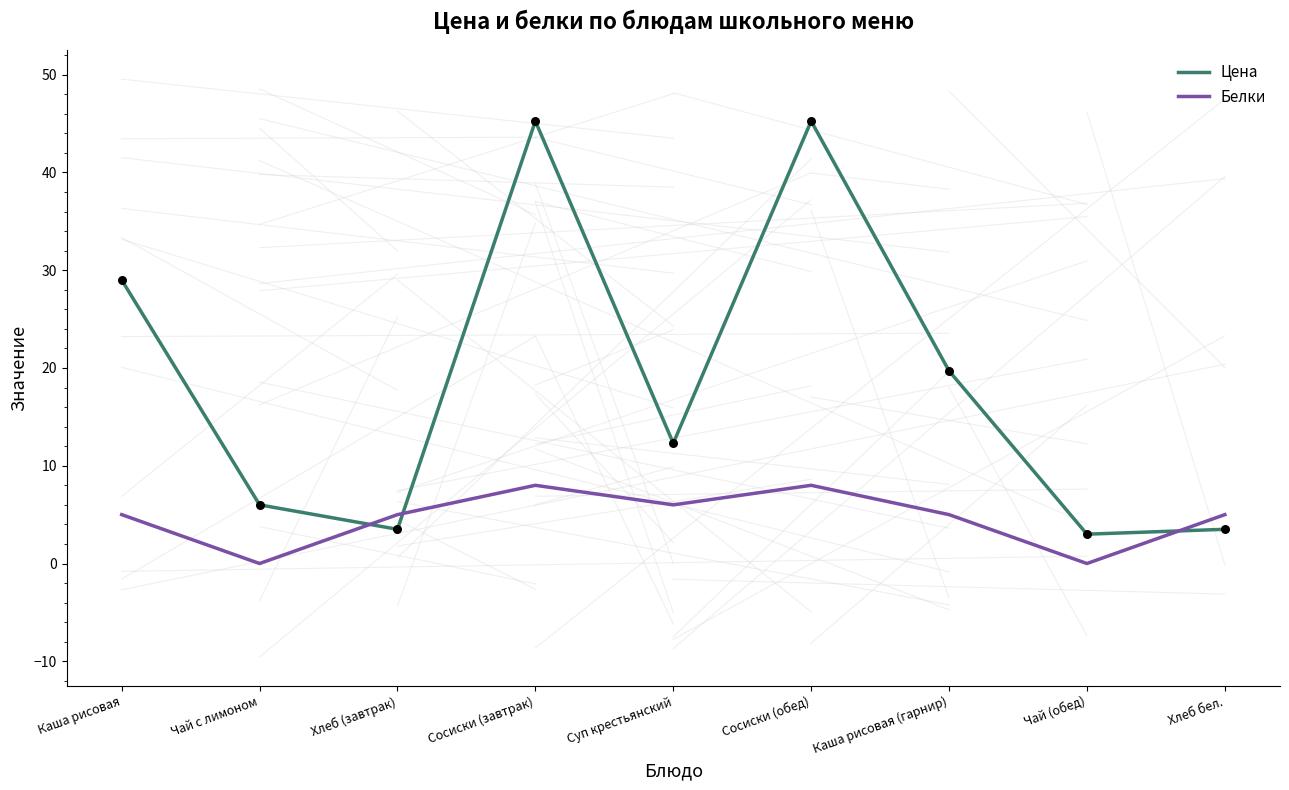

Which series has the largest range (max minus min)?

Цена